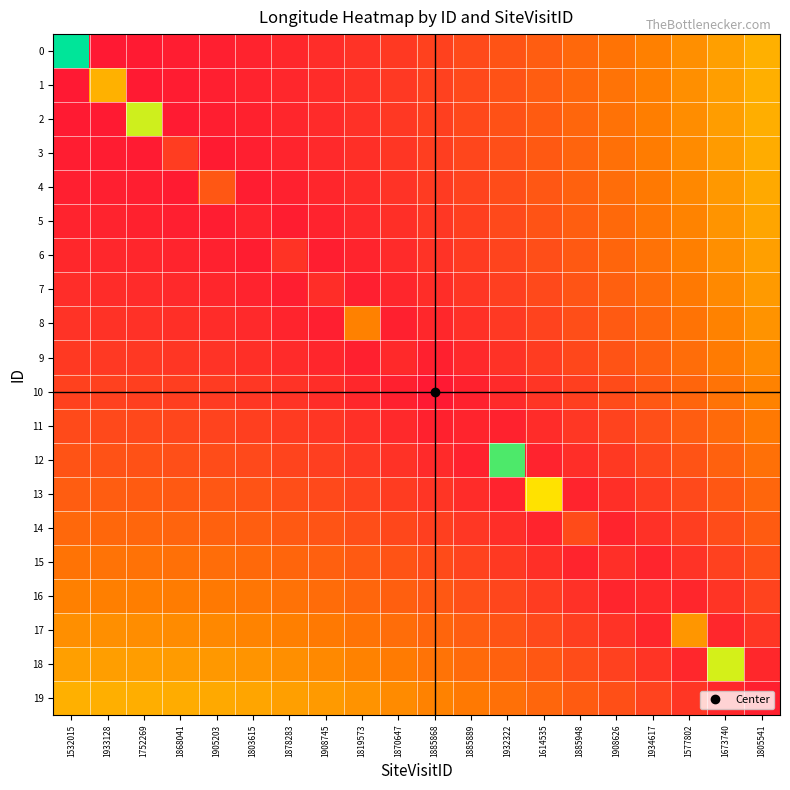

What is the total value across all series at 1885868?

2781.5